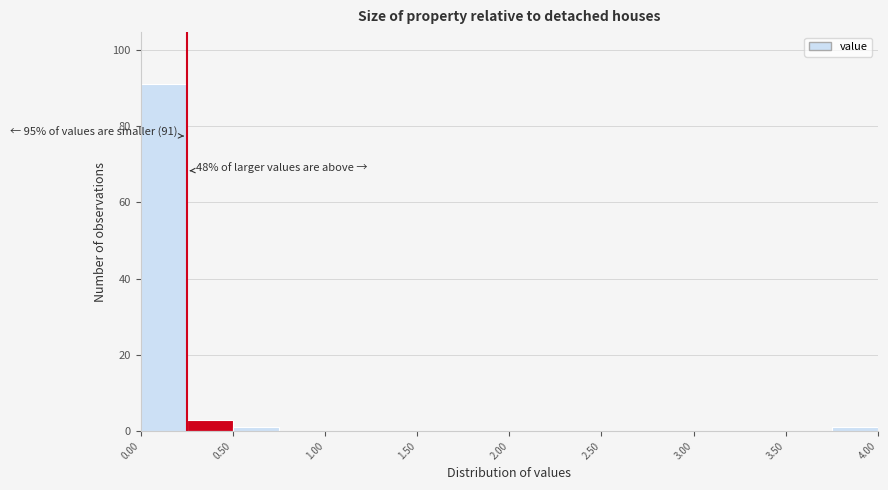

Over which range of the x-axis is the bar tallest?

0.00 to 0.25